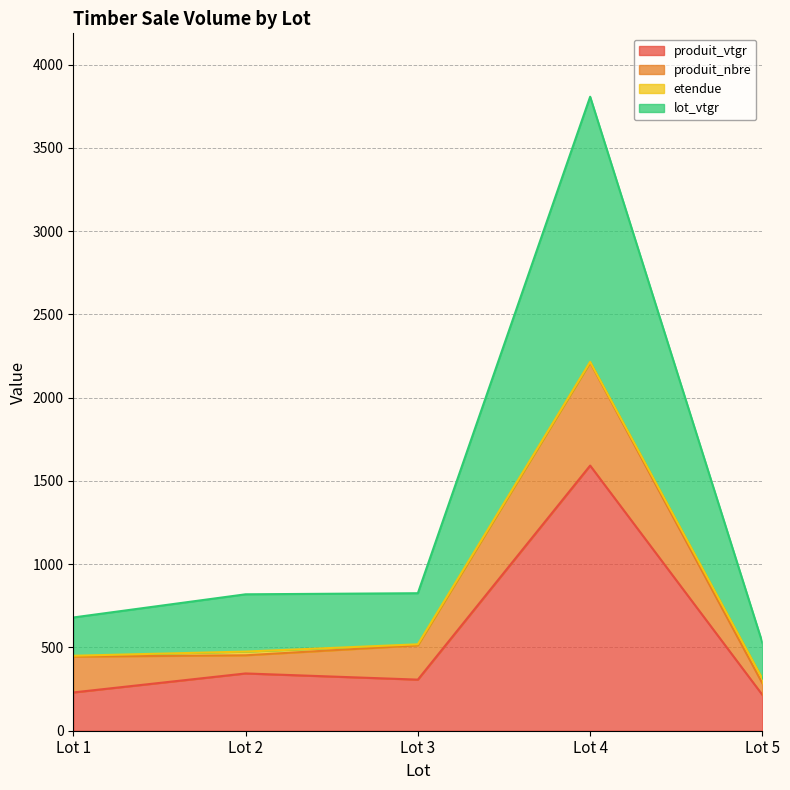

True or false: lot_vtgr has more than 1 interior local peaks.

False